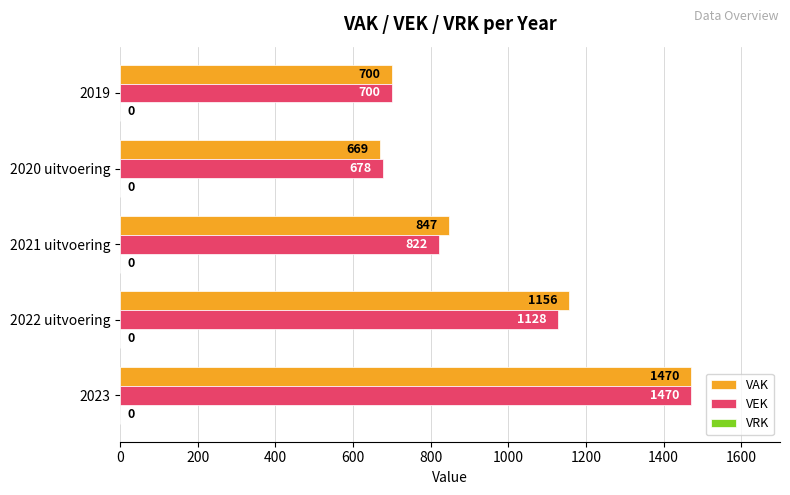

Which series has the widest spread of values?

VAK